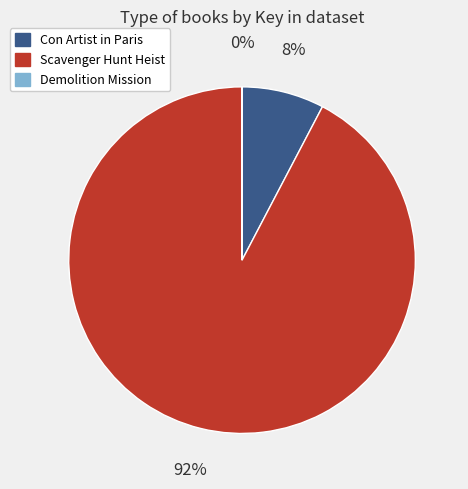

What is the majority slice?

Scavenger Hunt Heist